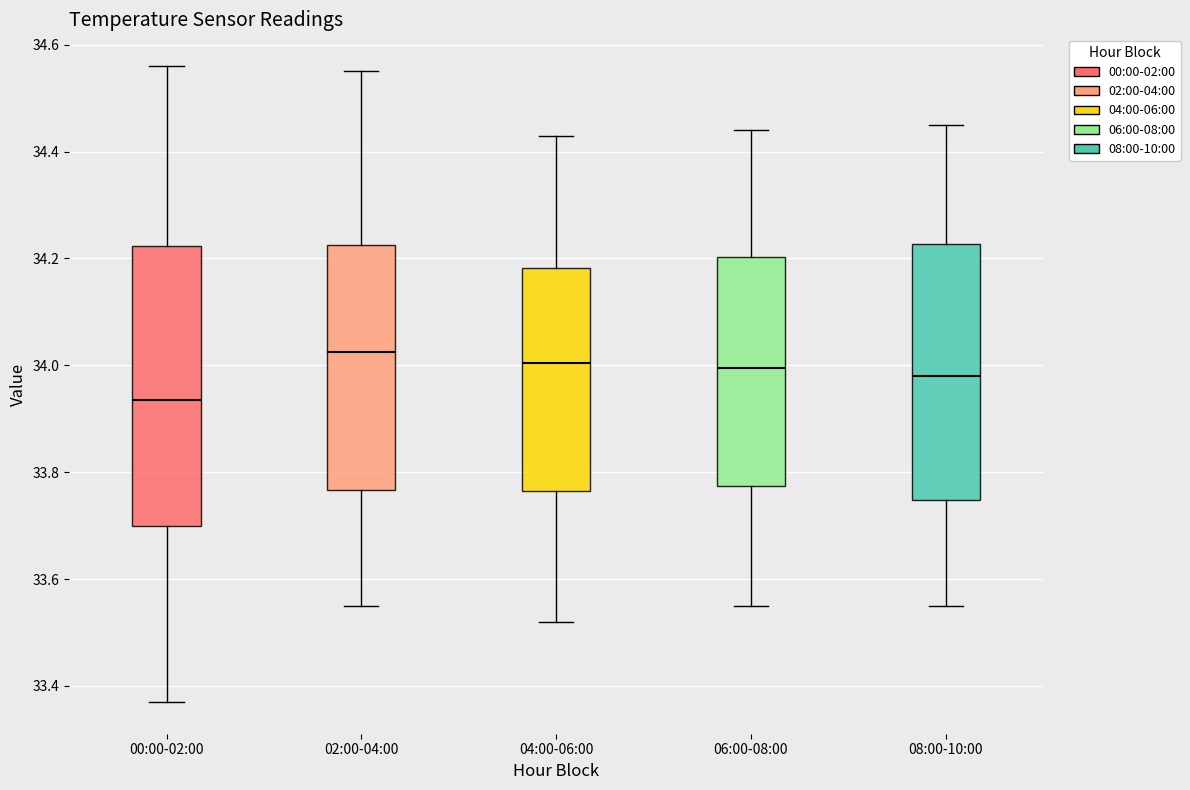

Which box's median line is the lowest?

00:00-02:00